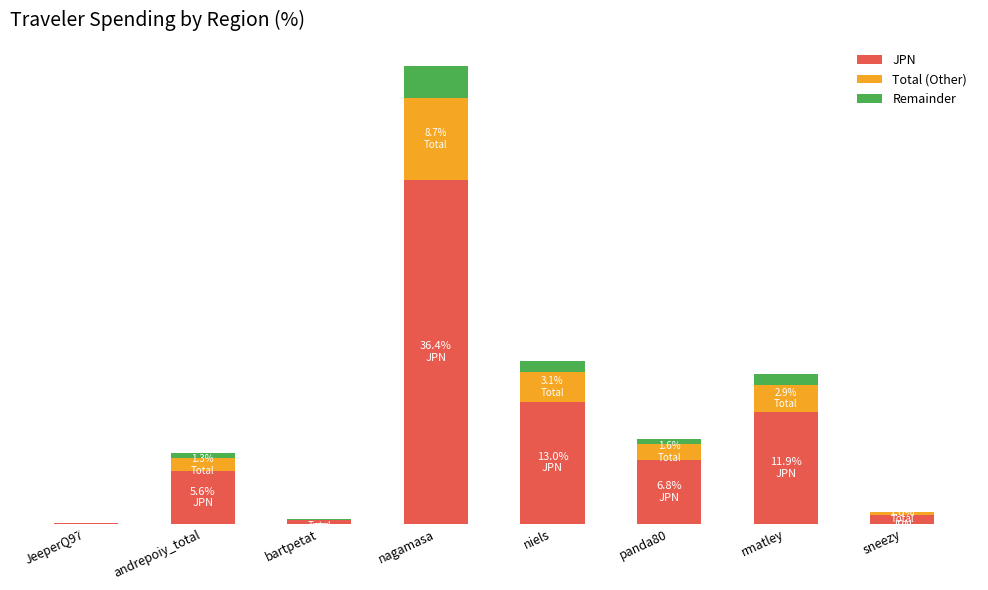

Are the bars horizontal?

No